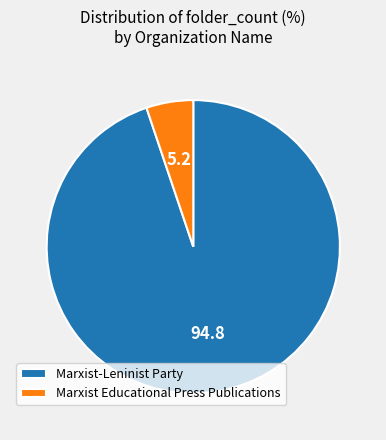

The Marxist-Leninist Party slice represents 95% of the pie. True or false?

True